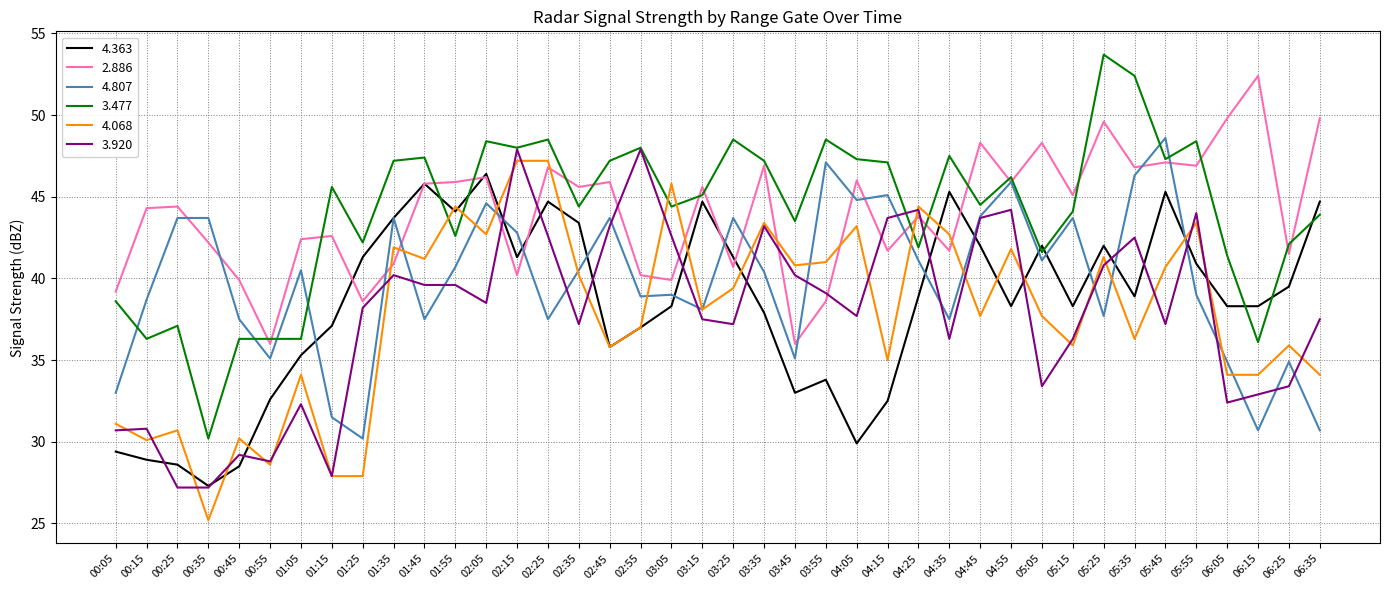

Which category has the highest value in the 4.363 series?

02:05